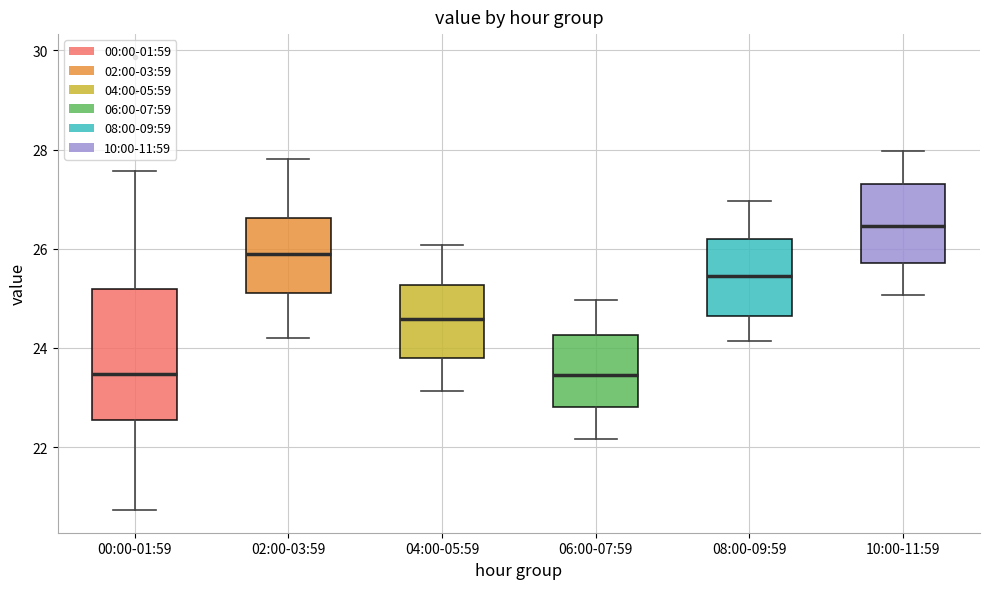

Reading left to right, read every box against the y-axis: the position of its median line, the range the box covers, and the ends of its whiskers. The values are not printed on the chart, so give them approximately, as read against the axis.

00:00-01:59: median 23.4, box 22.6 to 25.2, whiskers 20.8 to 27.6
02:00-03:59: median 25.8, box 25.2 to 26.6, whiskers 24.2 to 27.8
04:00-05:59: median 24.6, box 23.8 to 25.2, whiskers 23.2 to 26.0
06:00-07:59: median 23.4, box 22.8 to 24.2, whiskers 22.2 to 25.0
08:00-09:59: median 25.4, box 24.6 to 26.2, whiskers 24.2 to 27.0
10:00-11:59: median 26.4, box 25.8 to 27.2, whiskers 25.0 to 28.0